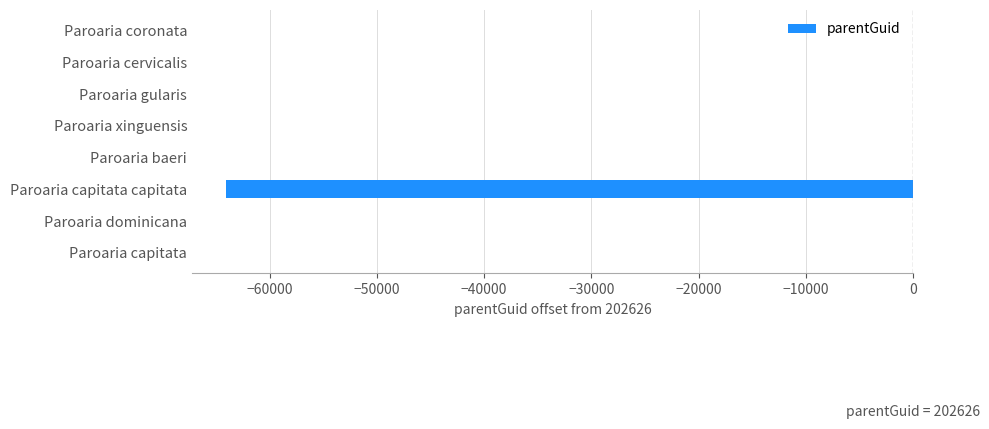

What is the sum of all values?

-64041